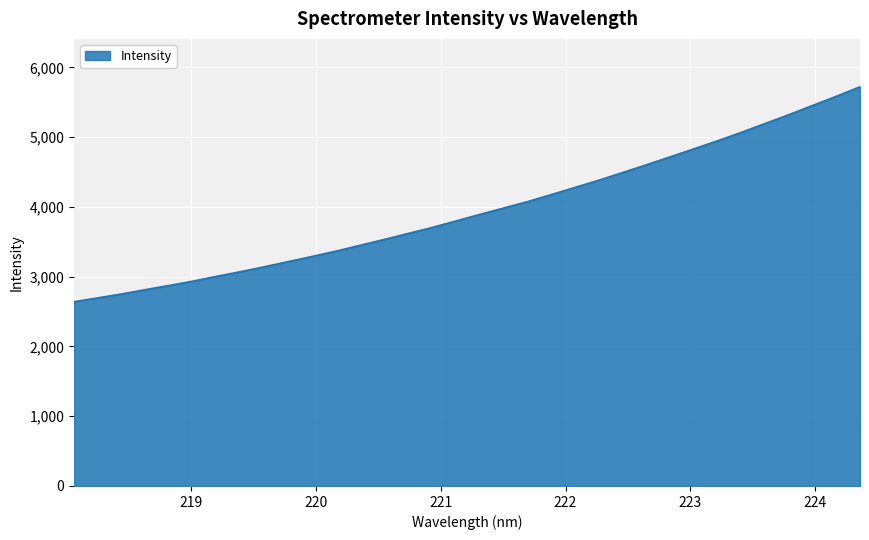

What is the smallest value displayed?

2641.5